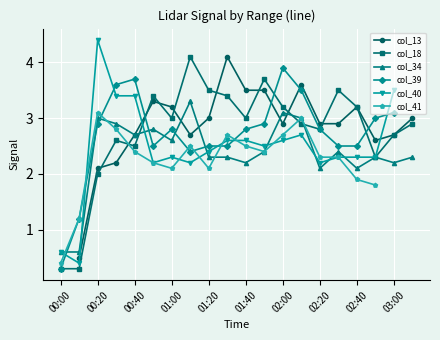

Is the value of col_40 at 17 greater than the value of col_39 at 15?

No